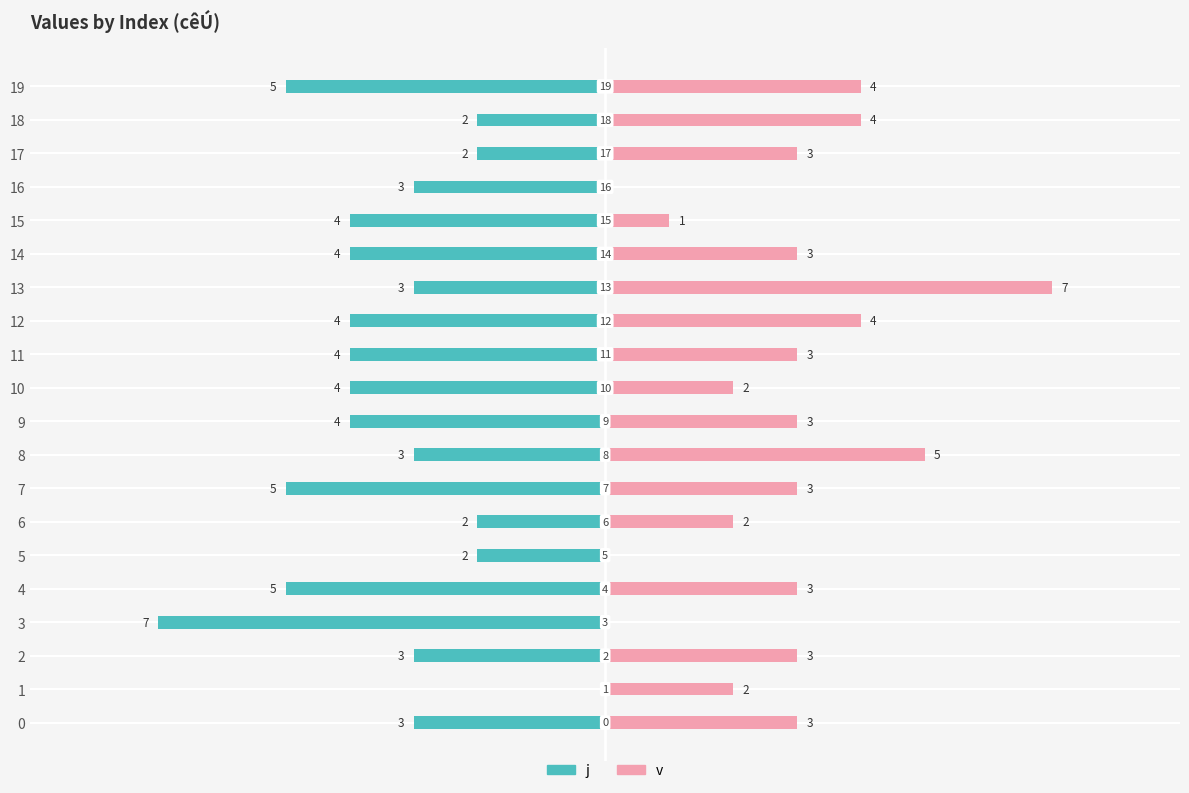

Read the v value at 11.

3